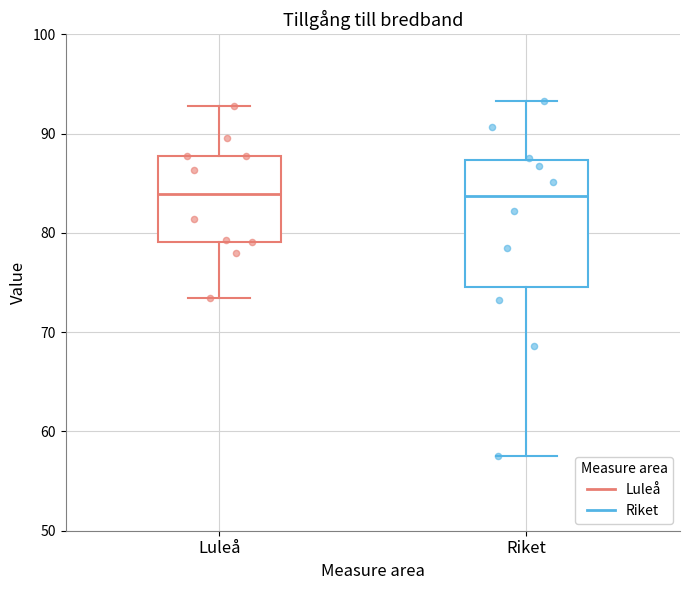

Where does the upper whisker of the box for Riket end on the y-axis? The values are not printed on the chart, so give them approximately, as read against the axis.

93